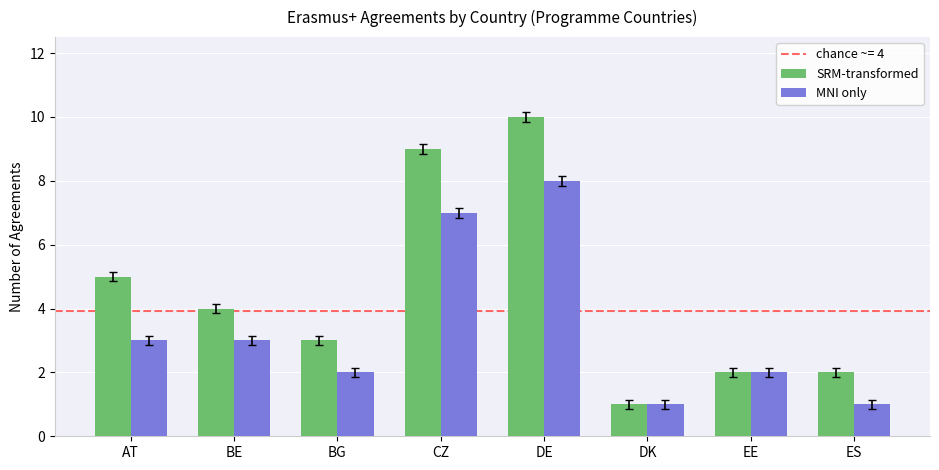

What is the value of the SRM-transformed bar at the 6th from the left?

1